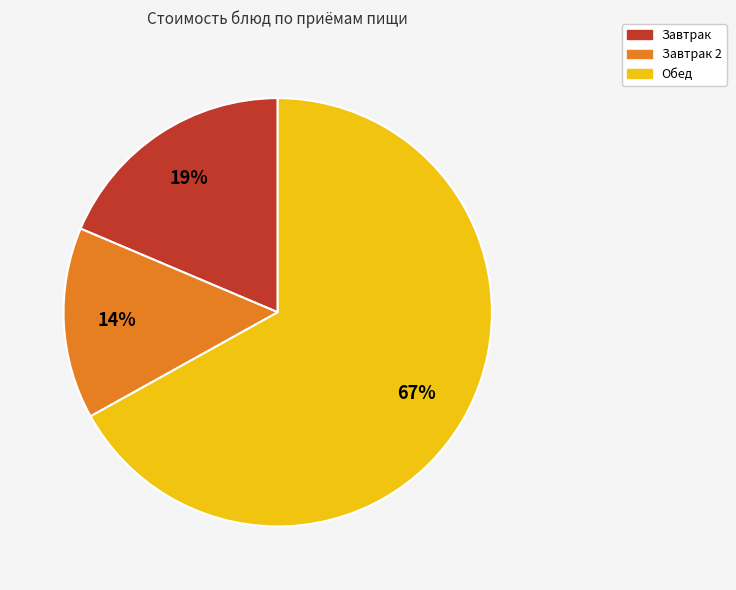

Is it true that Завтрак 2 is 5% of the pie?

False